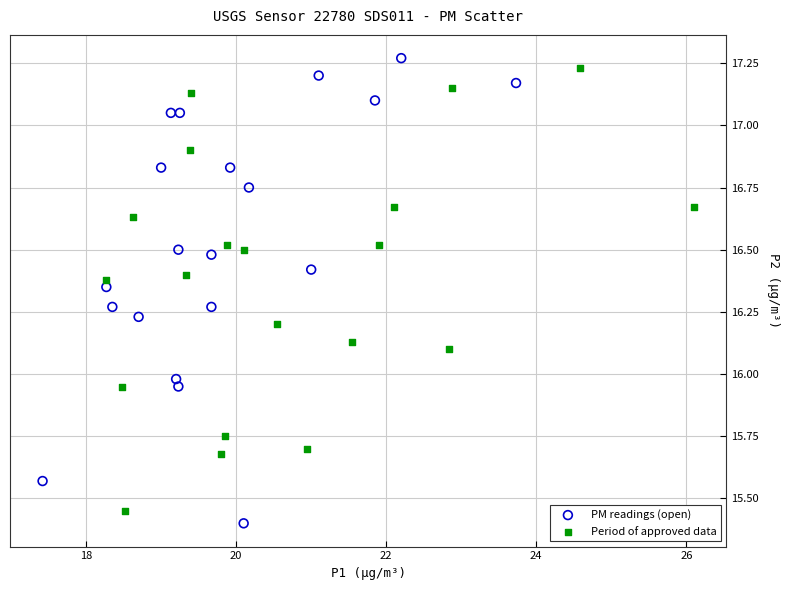

Which series reaches the minimum Y coordinate?

PM readings (open)